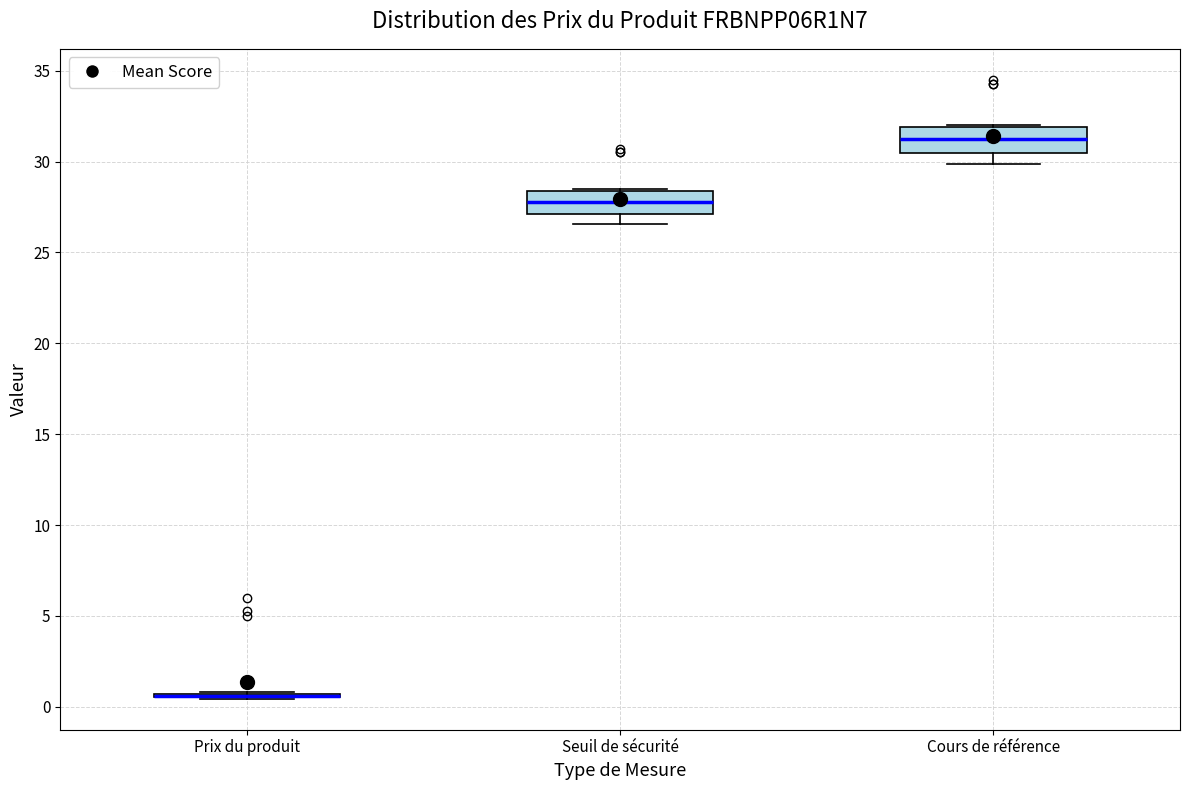

Where does the median line of the box for Seuil de sécurité sit on the y-axis? The values are not printed on the chart, so give them approximately, as read against the axis.

28.0